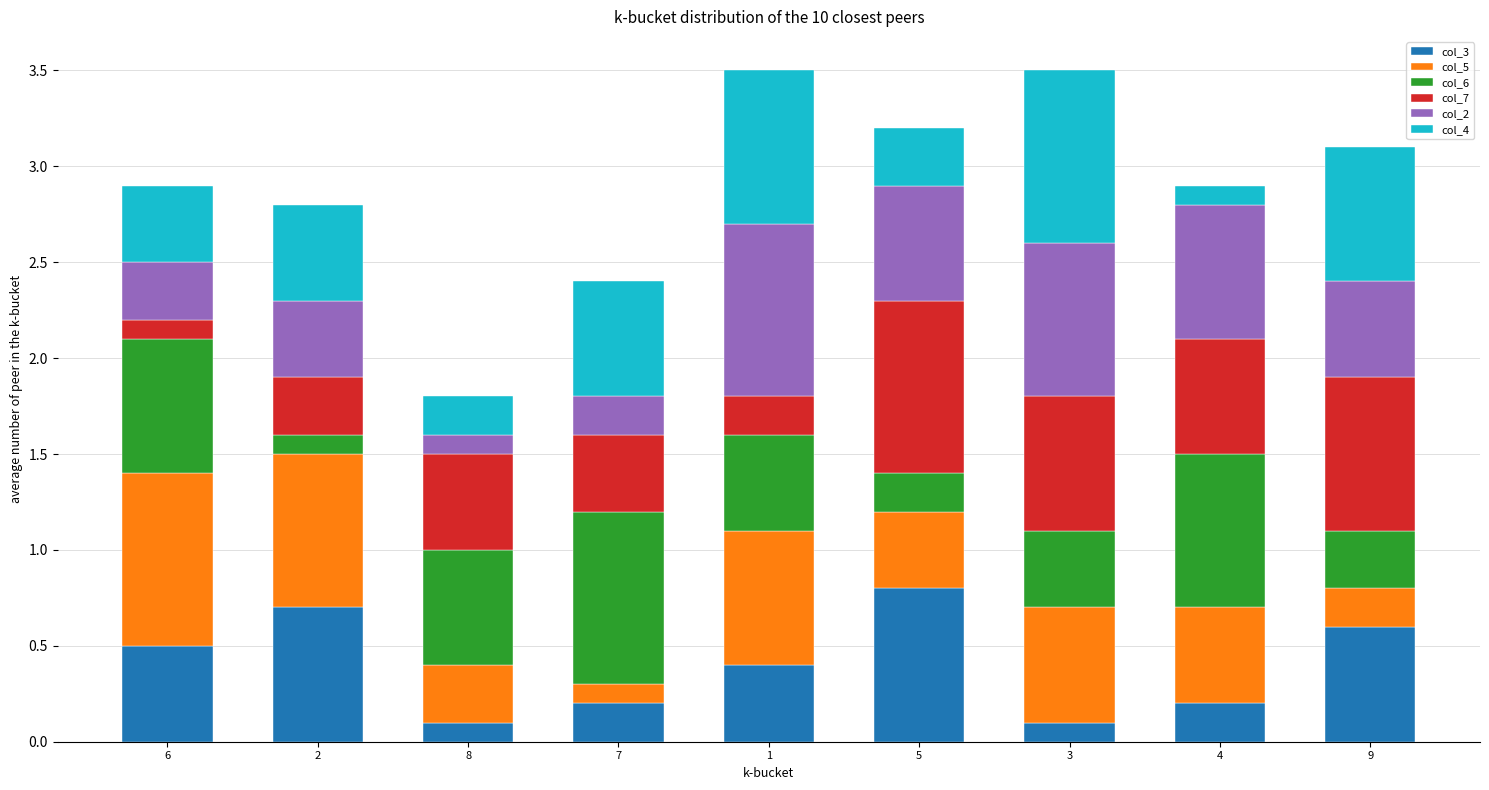

Is it true that col_3 equals 0.6 at 9?

True